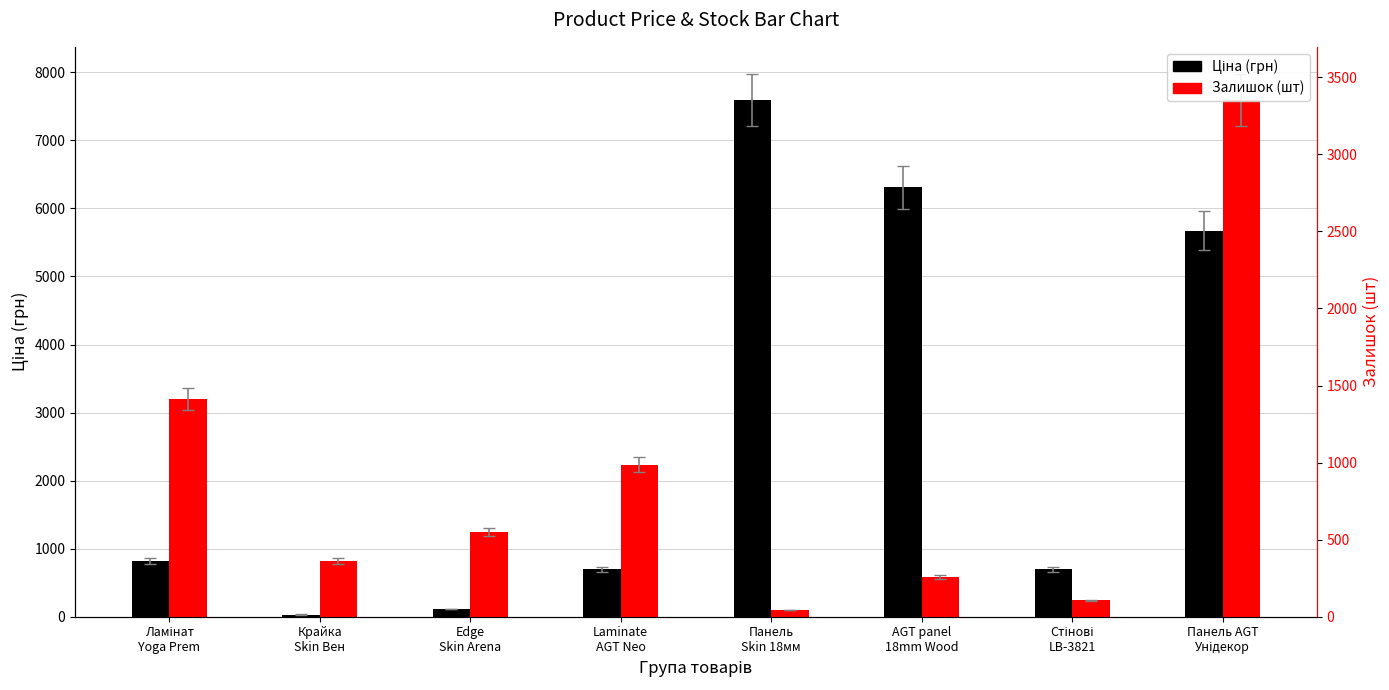

Which label corresponds to the smallest value in the chart?

Крайка
Skin Вен